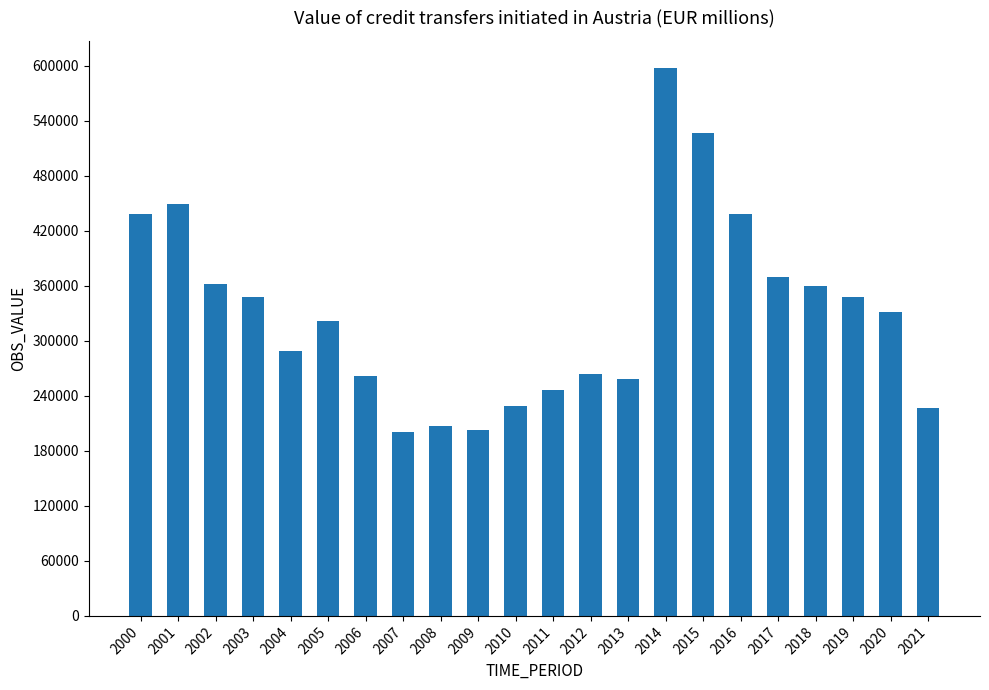

What is the maximum value shown in the chart?

597149.3